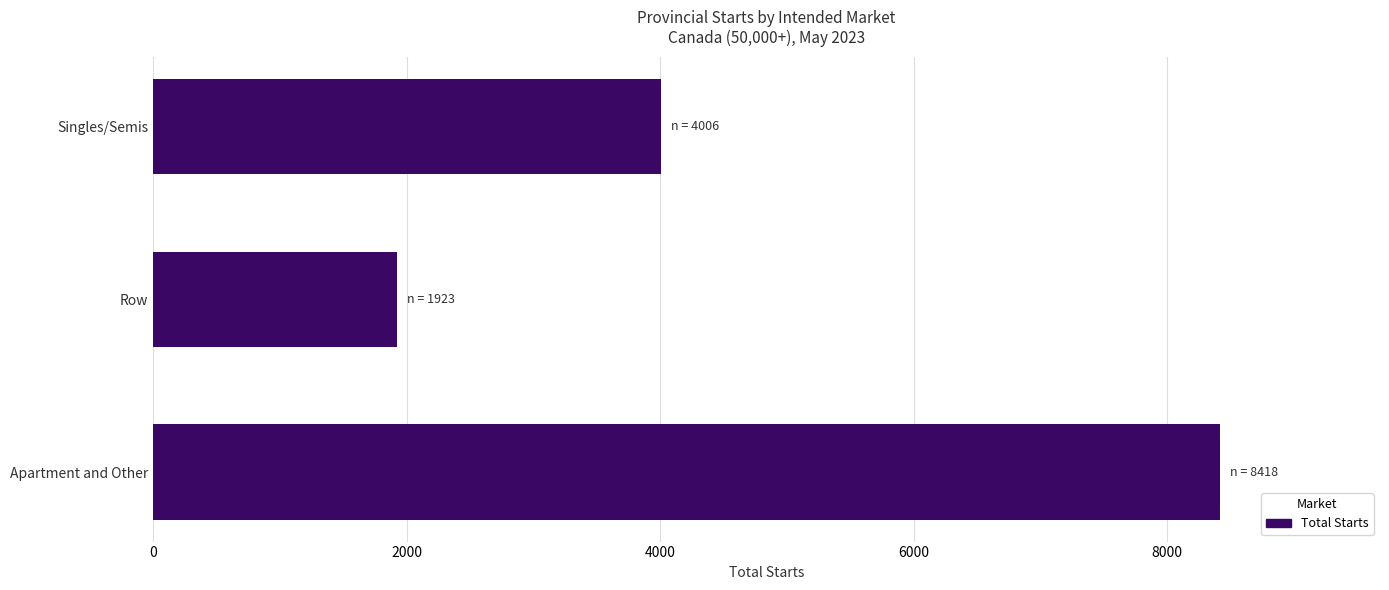

Reading top to bottom, transcribe all the data shown in this chart.

Singles/Semis=4006	Row=1923	Apartment and Other=8418